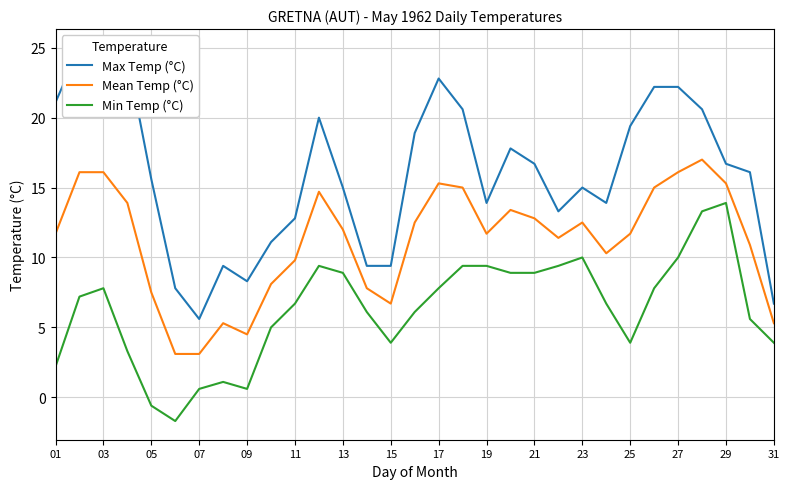

Reading left to right, extract all data points from this chart.

Max Temp (°C): 21.1	25.0	24.4	24.4	15.6	7.8	5.6	9.4	8.3	11.1	12.8	20.0	15.0	9.4	9.4	18.9	22.8	20.6	13.9	17.8	16.7	13.3	15.0	13.9	19.4	22.2	22.2	20.6	16.7	16.1	6.7
Mean Temp (°C): 11.7	16.1	16.1	13.9	7.5	3.1	3.1	5.3	4.5	8.1	9.8	14.7	12.0	7.8	6.7	12.5	15.3	15.0	11.7	13.4	12.8	11.4	12.5	10.3	11.7	15.0	16.1	17.0	15.3	10.9	5.3
Min Temp (°C): 2.2	7.2	7.8	3.3	-0.6	-1.7	0.6	1.1	0.6	5.0	6.7	9.4	8.9	6.1	3.9	6.1	7.8	9.4	9.4	8.9	8.9	9.4	10.0	6.7	3.9	7.8	10.0	13.3	13.9	5.6	3.9